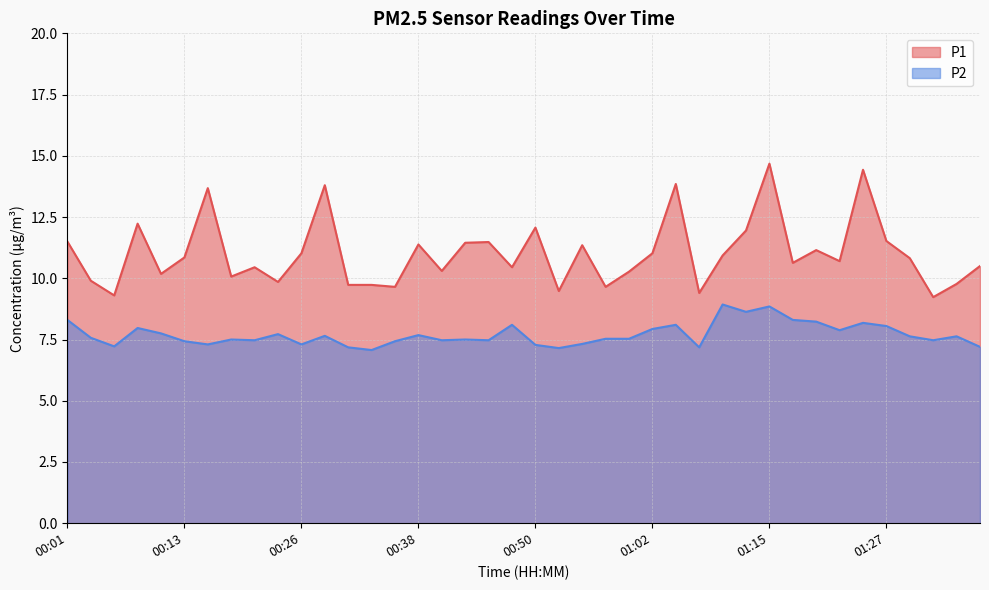

True or false: P1 and P2 cross at least once.

False